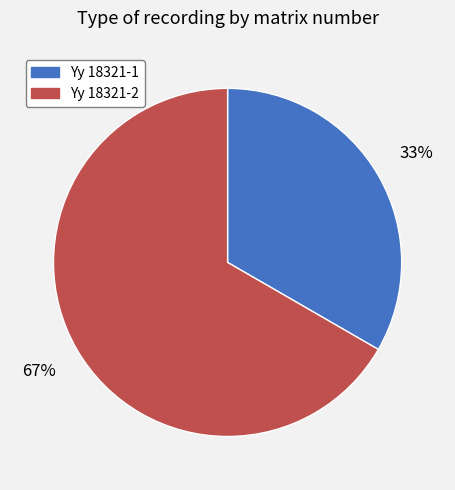

Is there a majority slice in this chart?

Yes